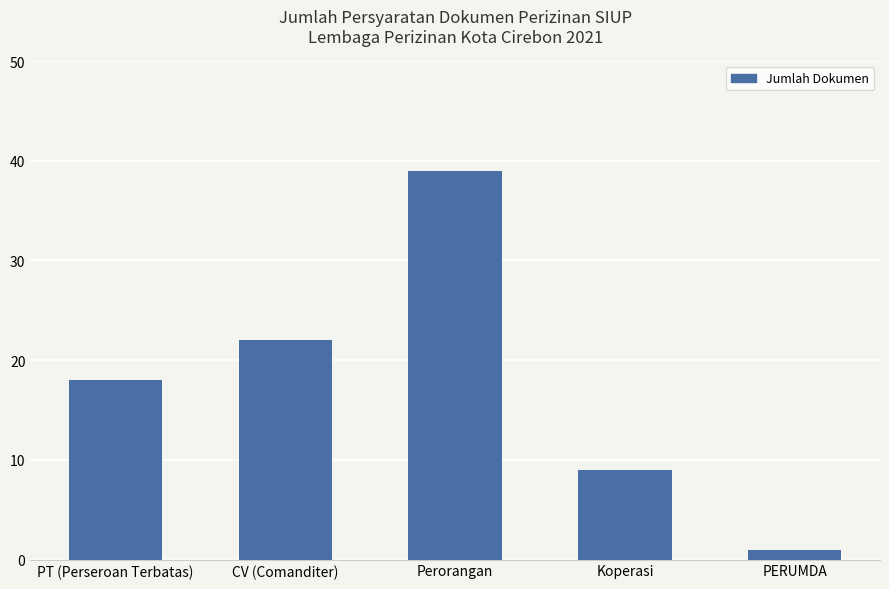

What is the change in value from PT (Perseroan Terbatas) to Perorangan?

+21